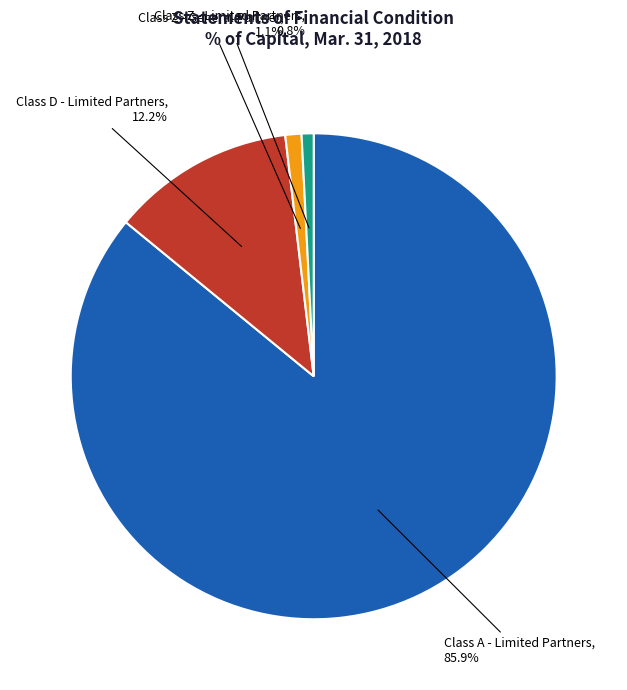

Does any single category account for the majority?

Yes